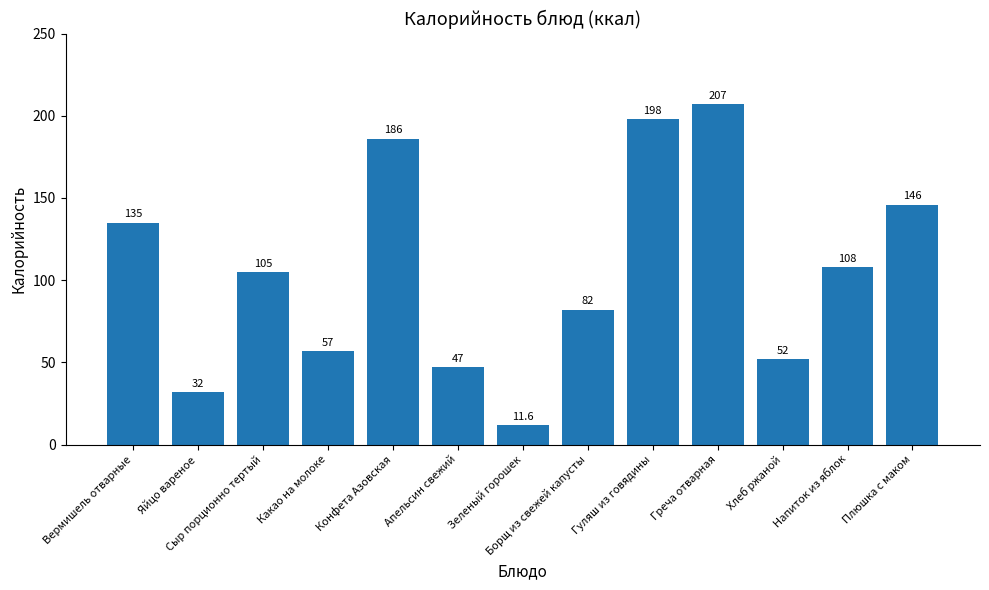

What is the value of the 9th bar from the left?

198.0